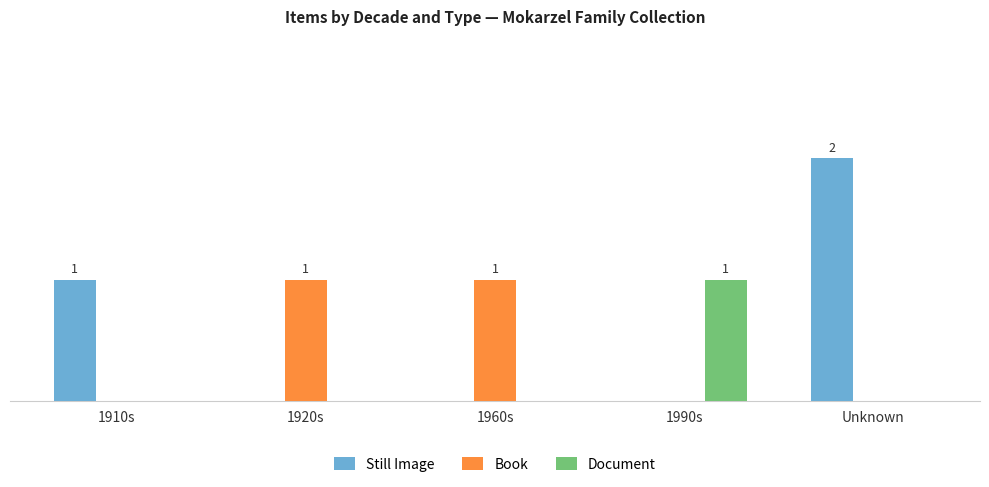

What are all the series names shown in the legend?

Still Image, Book, Document